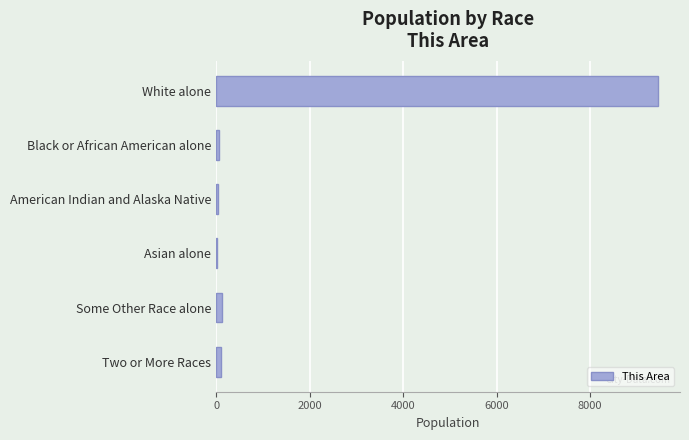

What is the maximum value shown in the chart?

9453